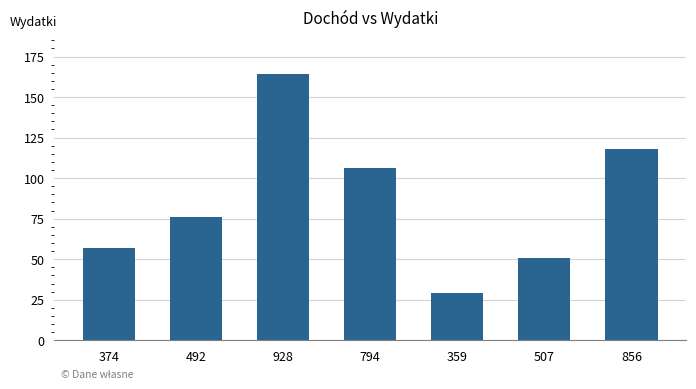

At which category does the chart reach its peak across all series?

928